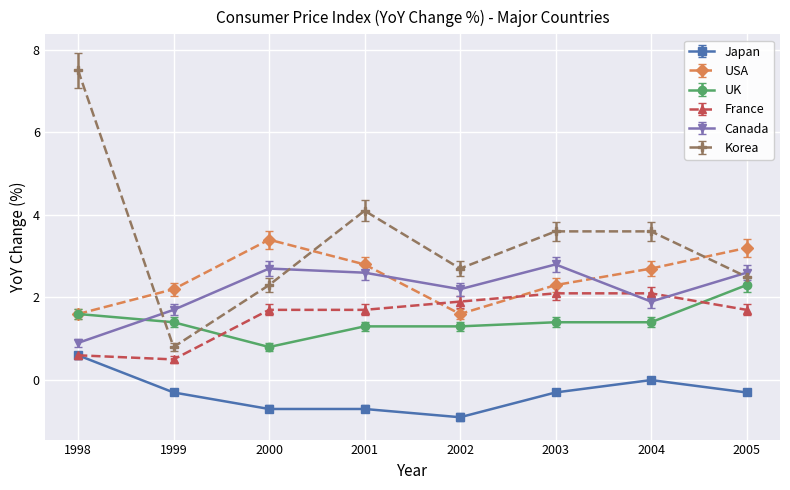

How many USA values are between 2 and 3?

4